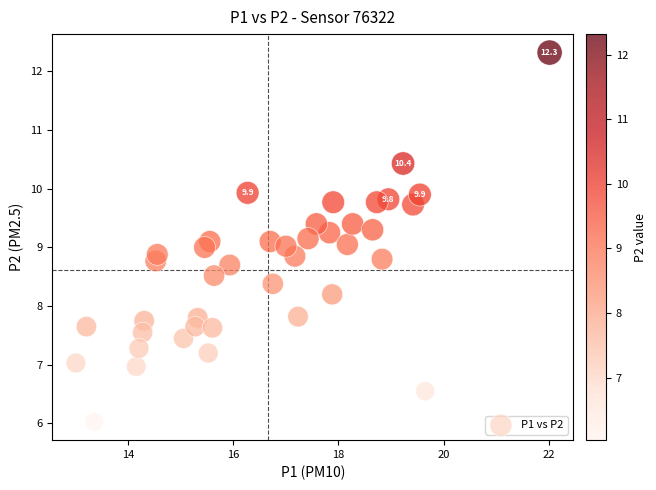

What is the range of Y values (max minus min)?

6.3